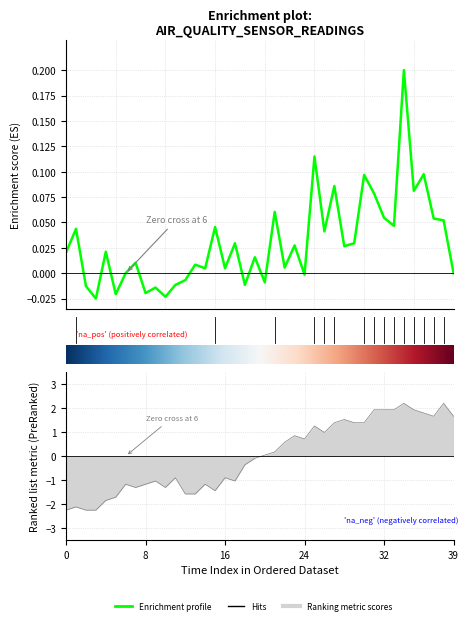

Does the chart display data point markers on the line(s)?

No